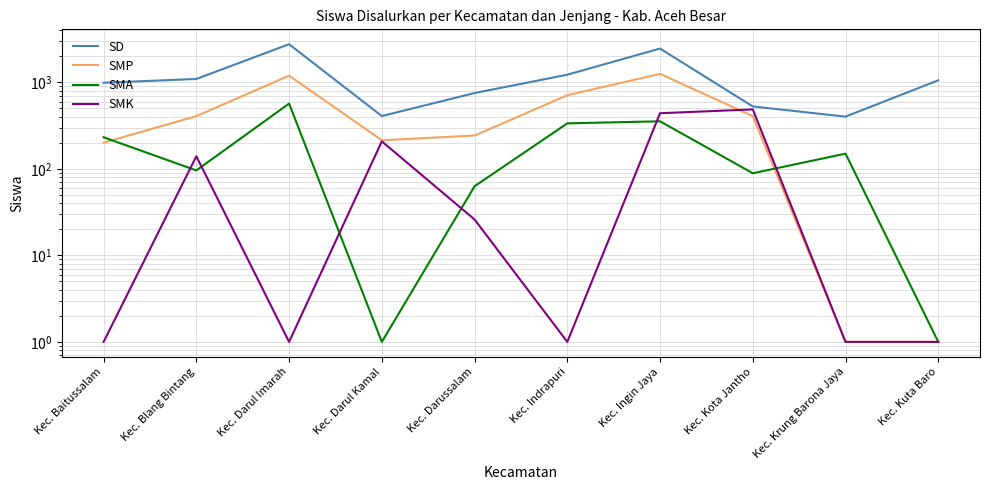

Is this an area chart (filled region under the line)?

No